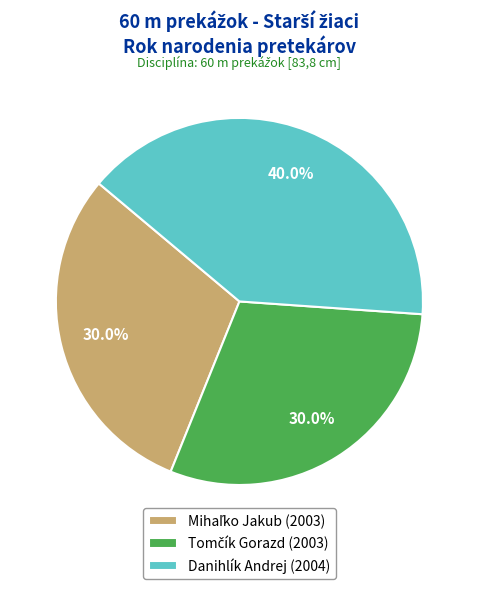

To the nearest percent, what is the average slice percentage?

33%